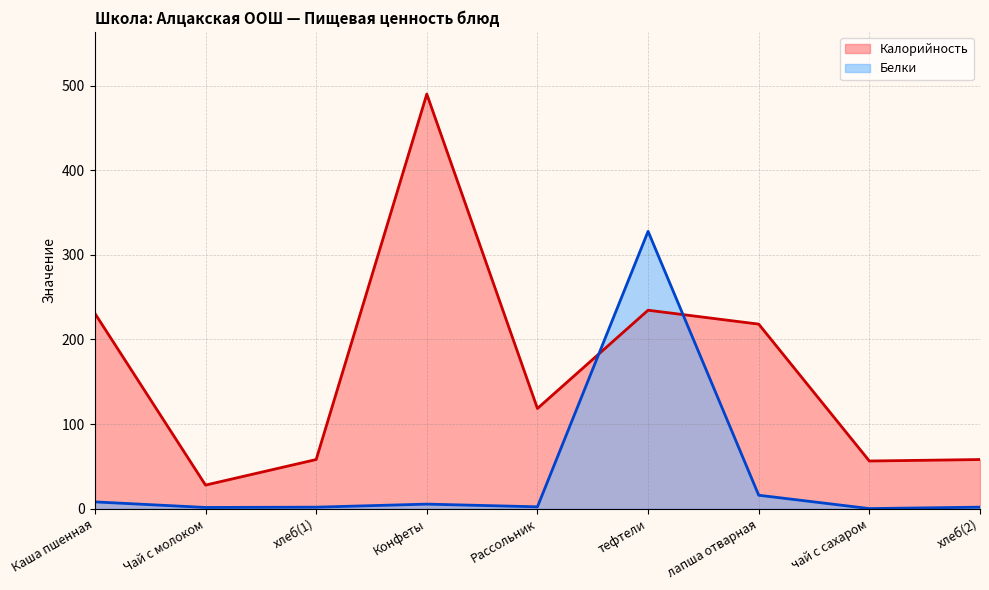

List the series in order of their overall mean, highest first.

Калорийность, Белки